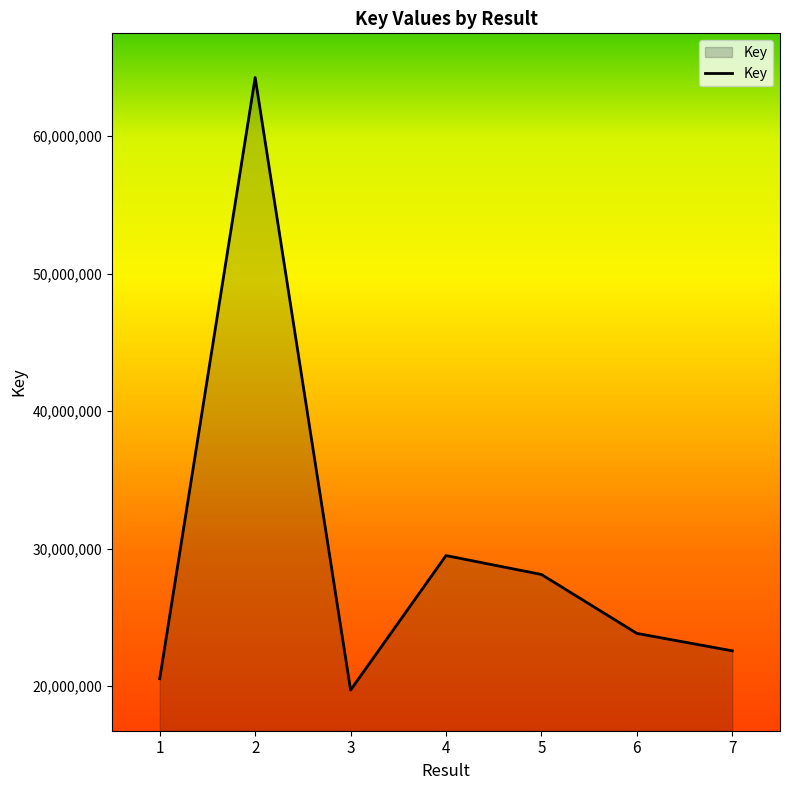

What is the sum of all values?

208513926